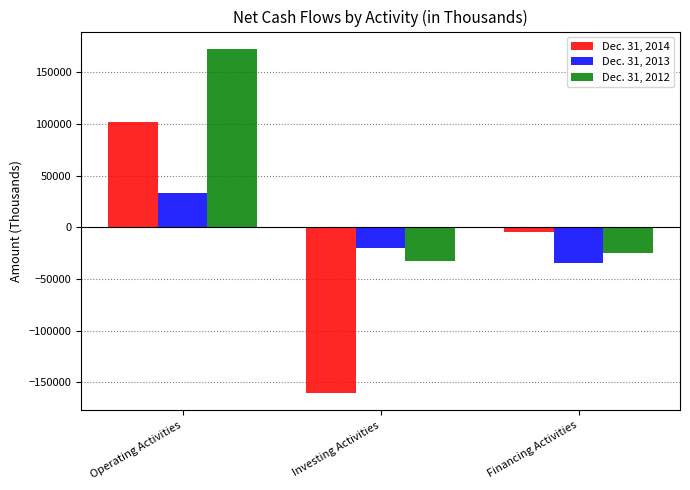

Which series changed the most between Operating Activities and Investing Activities?

Dec. 31, 2014